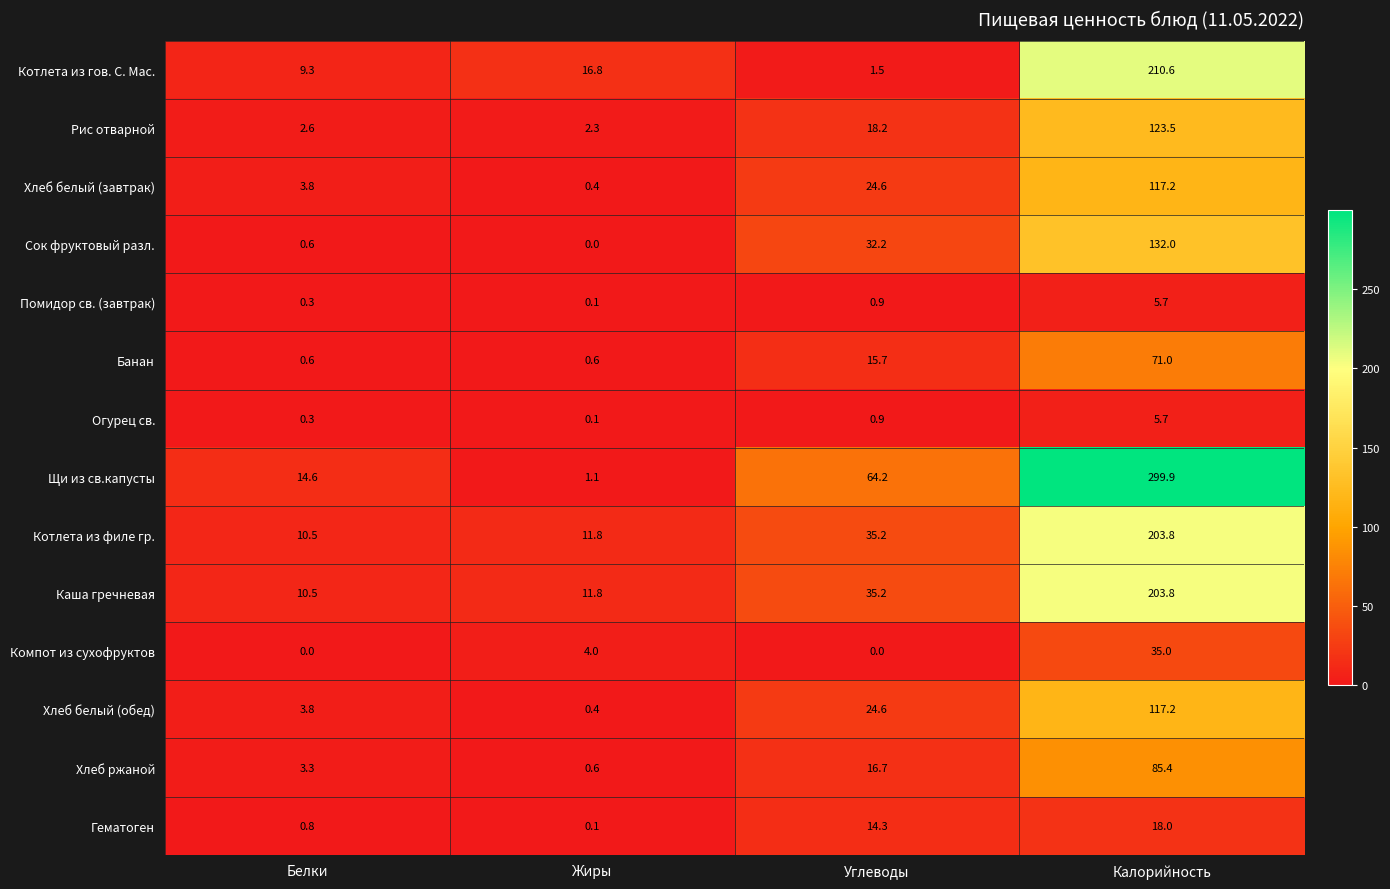

Is it true that Хлеб белый (завтрак) equals 0.4 at Жиры?

True